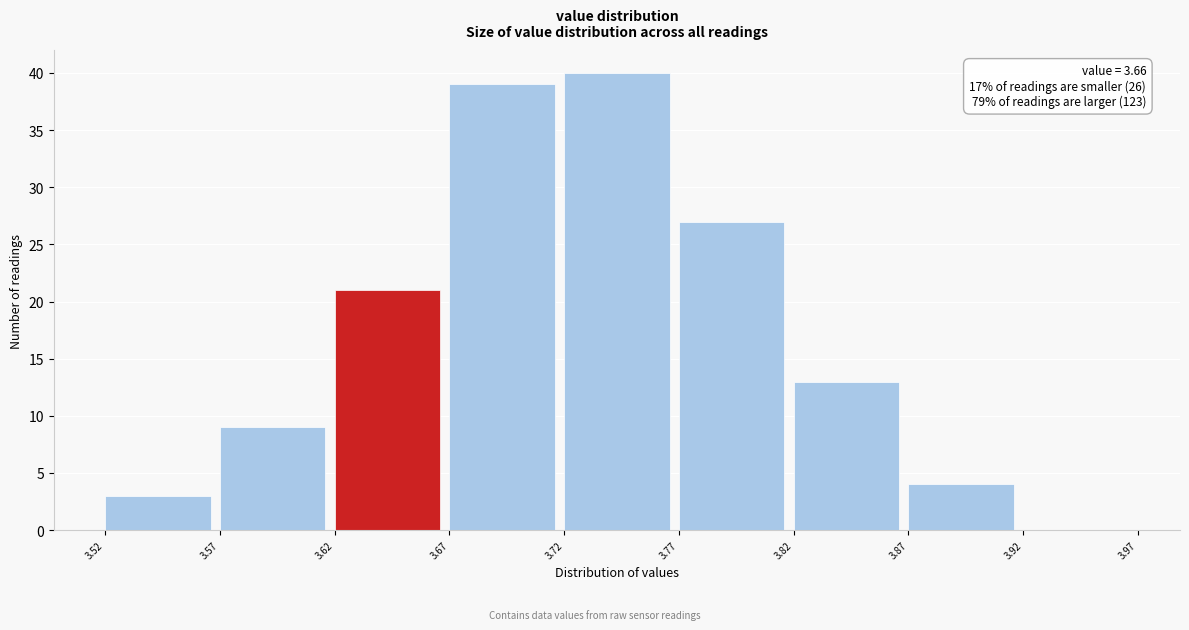

Over which range of the x-axis is the bar tallest?

3.72 to 3.77